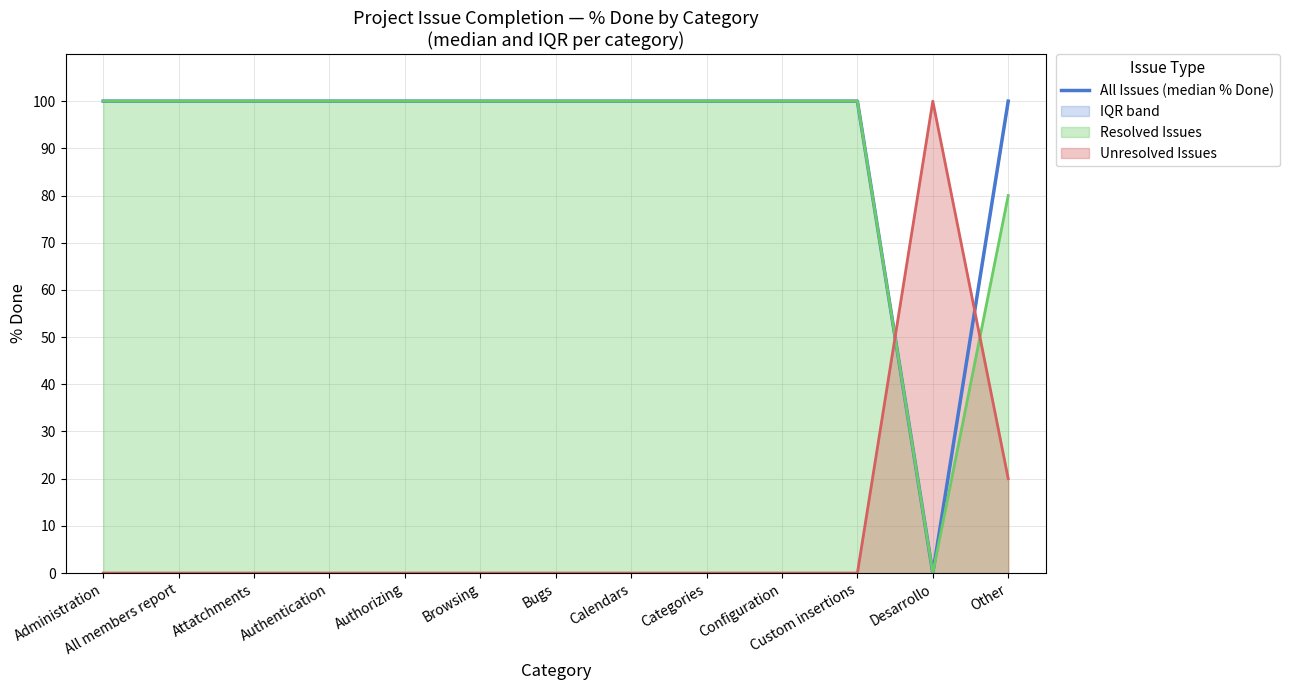

Count the number of categories in the chart.

13